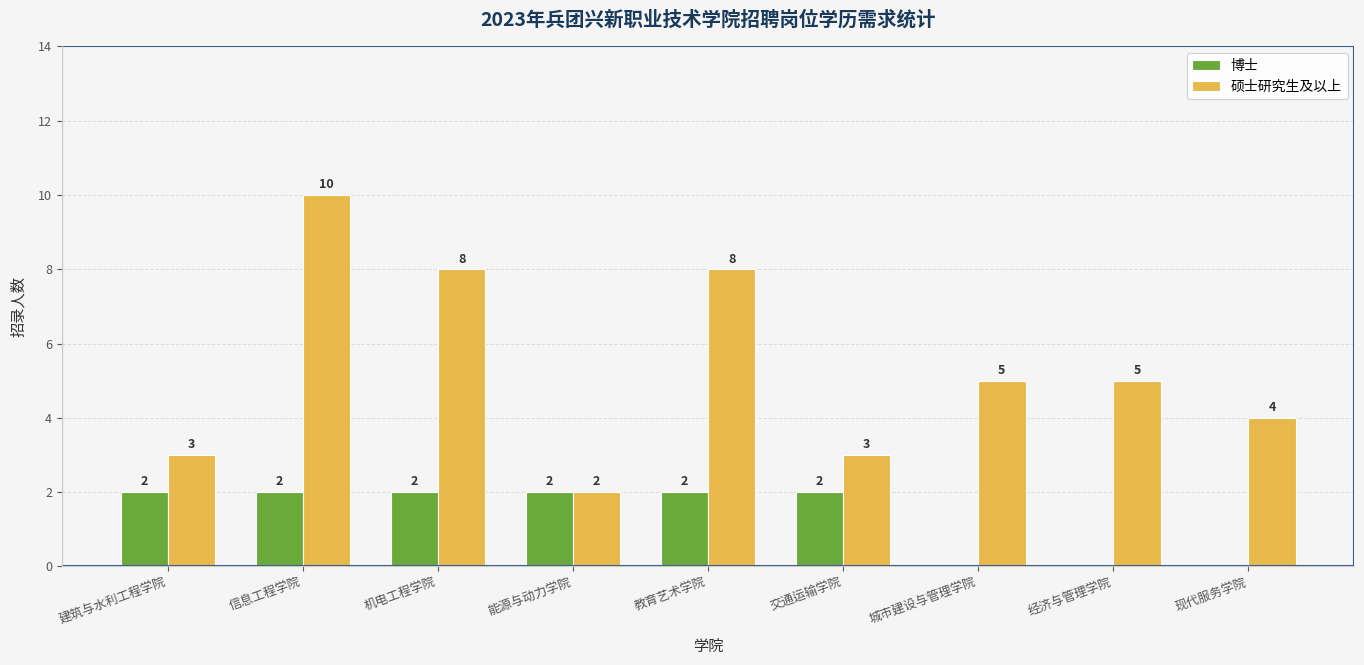

Is it true that 硕士研究生及以上 equals 4 at 信息工程学院?

False